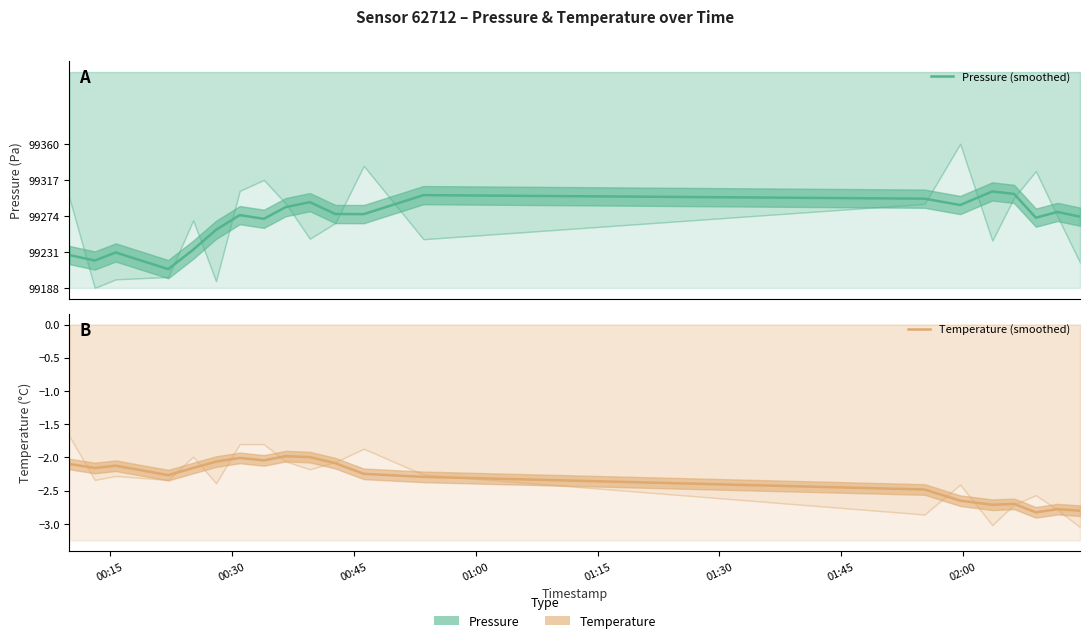

The Pressure (smoothed) series shows -0.7 at 15. True or false?

False